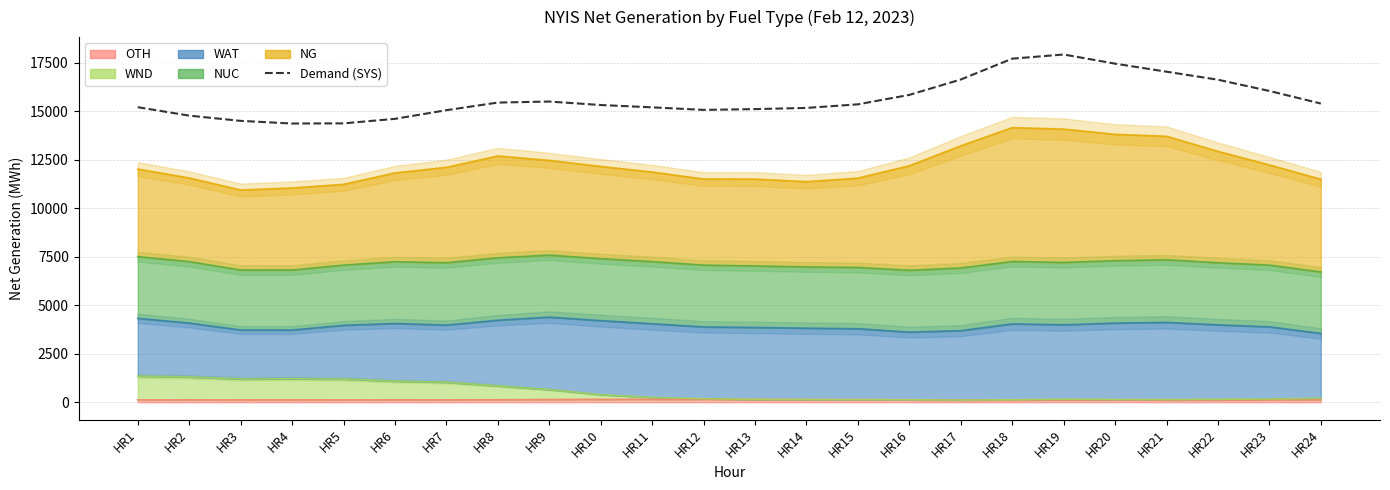

True or false: the data shows 15108 at HR13.

True